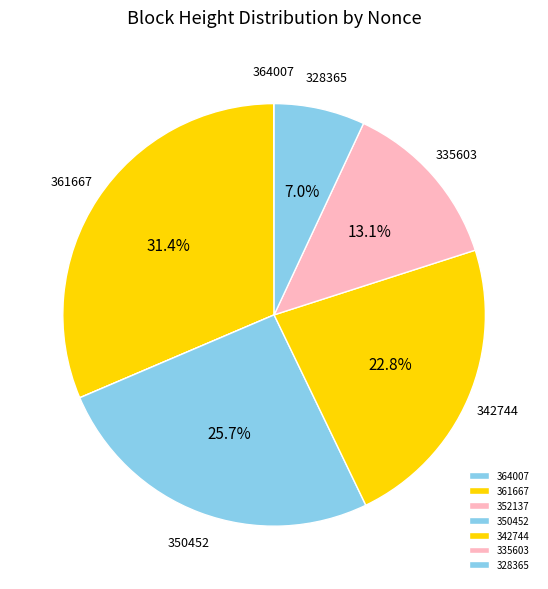

Is it true that 335603 is 4% of the pie?

False